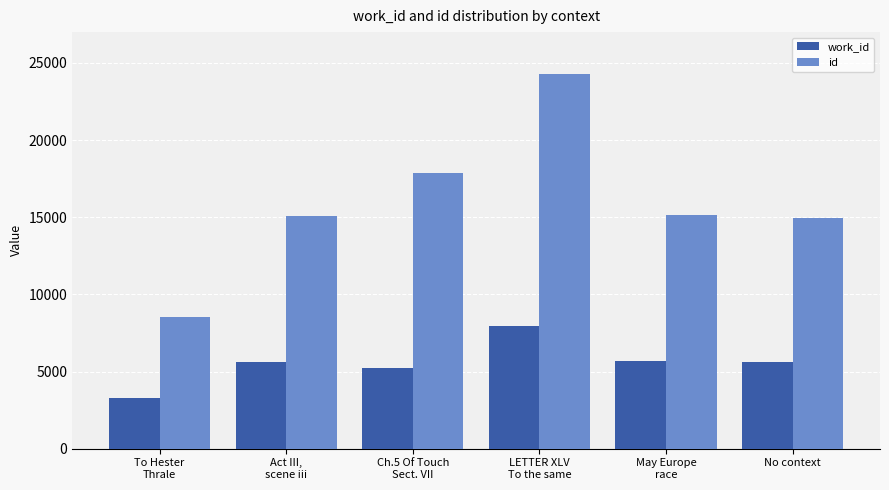

Which series has the largest range (max minus min)?

id